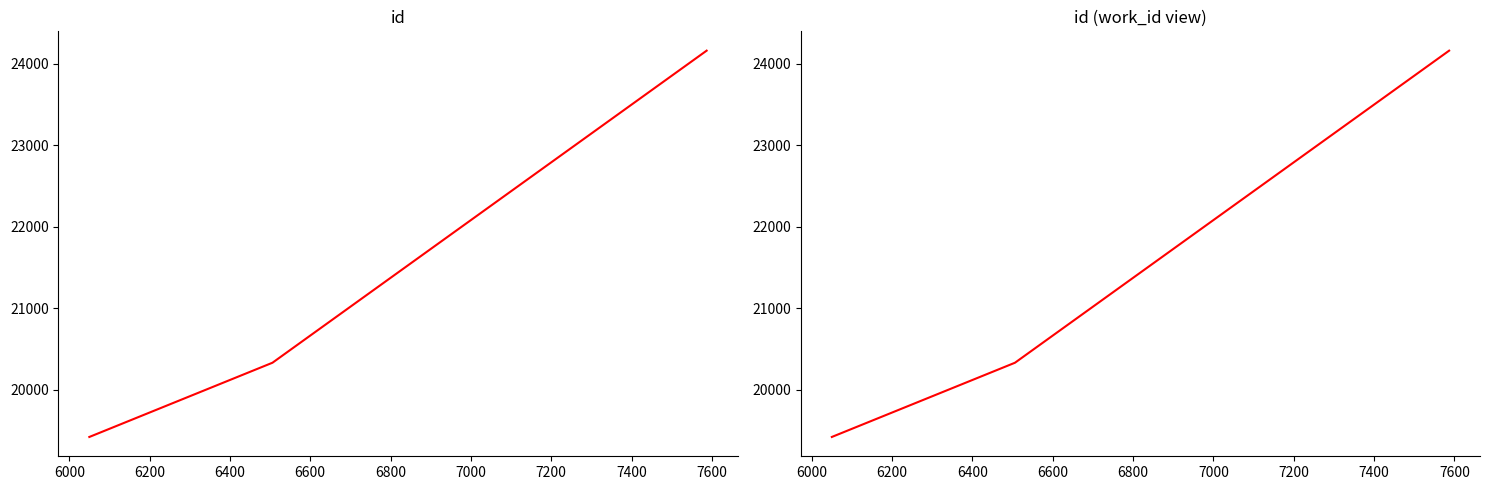

Does the chart have visible grid lines?

No